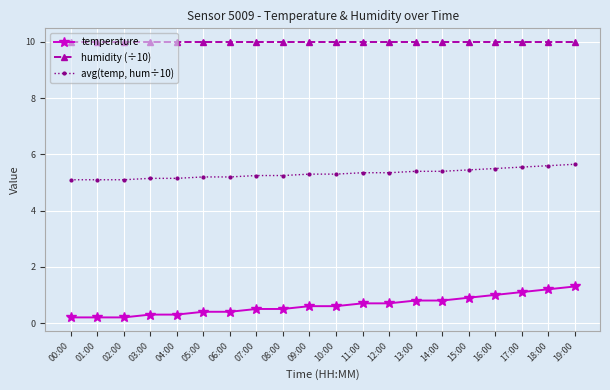

True or false: avg(temp, hum÷10) and temperature intersect in this chart.

False